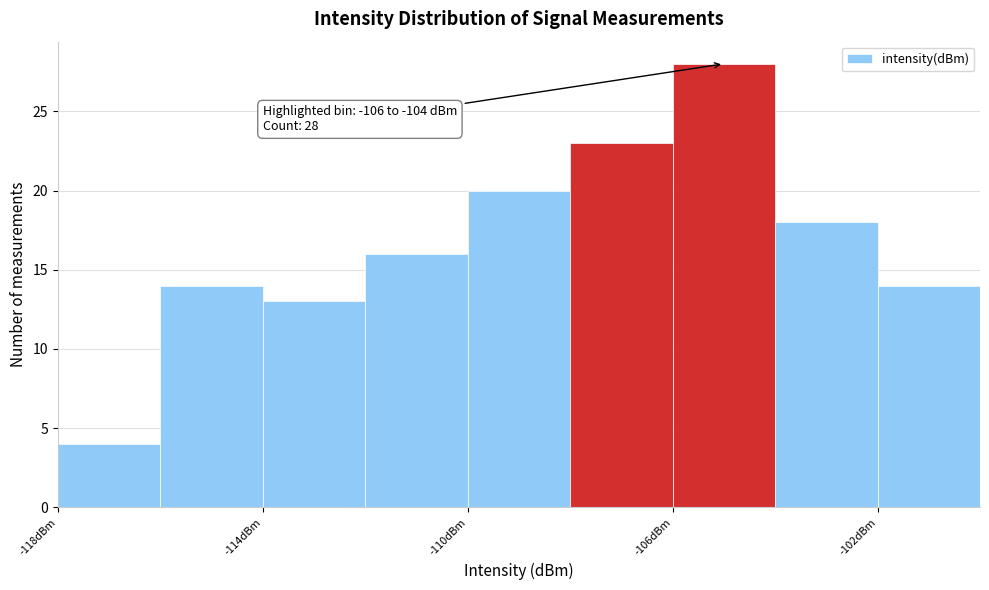

Over which range of the x-axis is the bar tallest?

-106 to -104